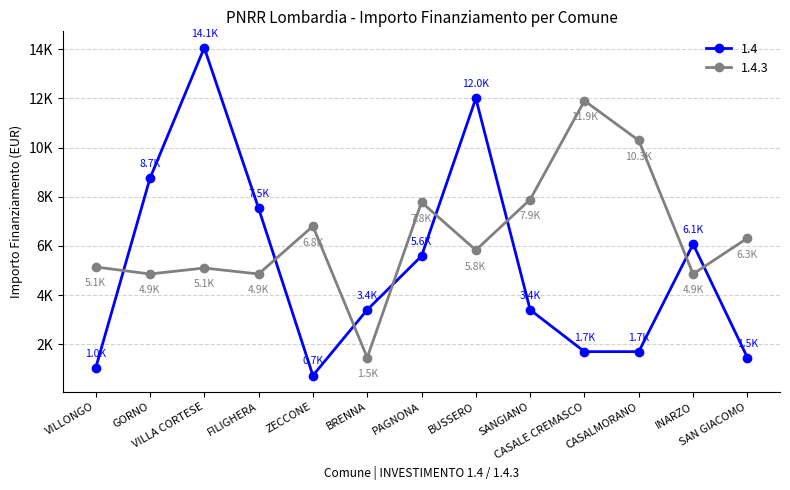

In 1.4, how many points are higher than both neighbors (excluding endpoints)?

3